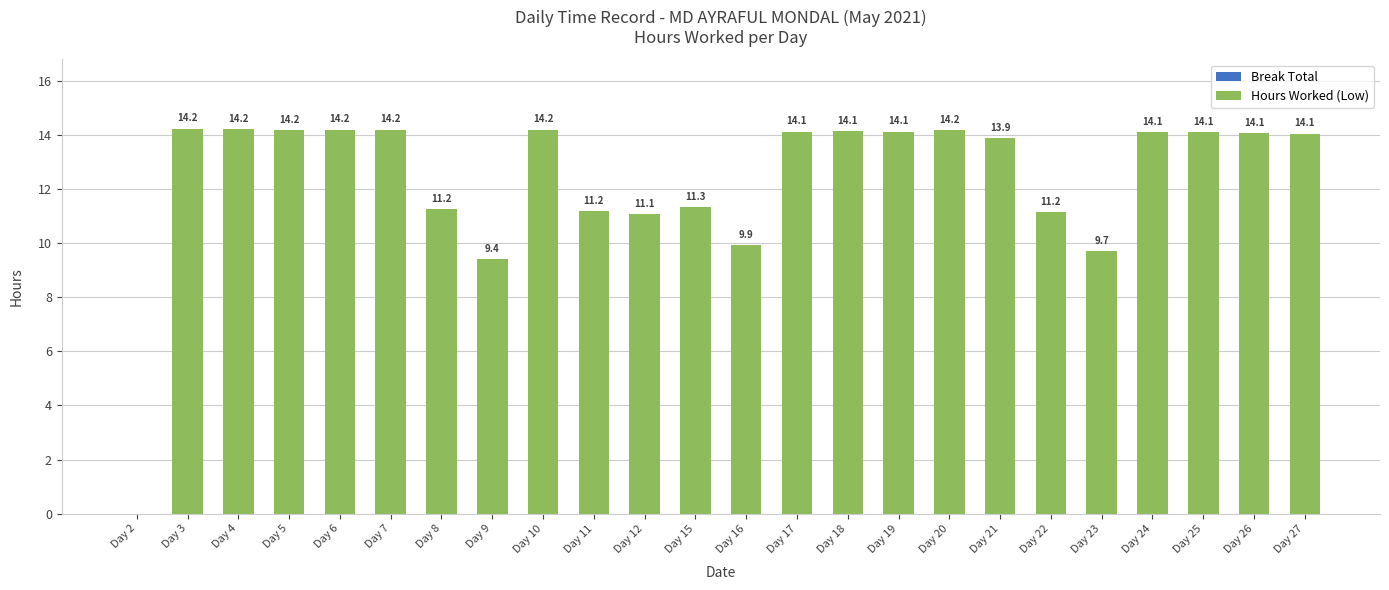

Which has a higher value, Day 25 or Day 11?

Day 25